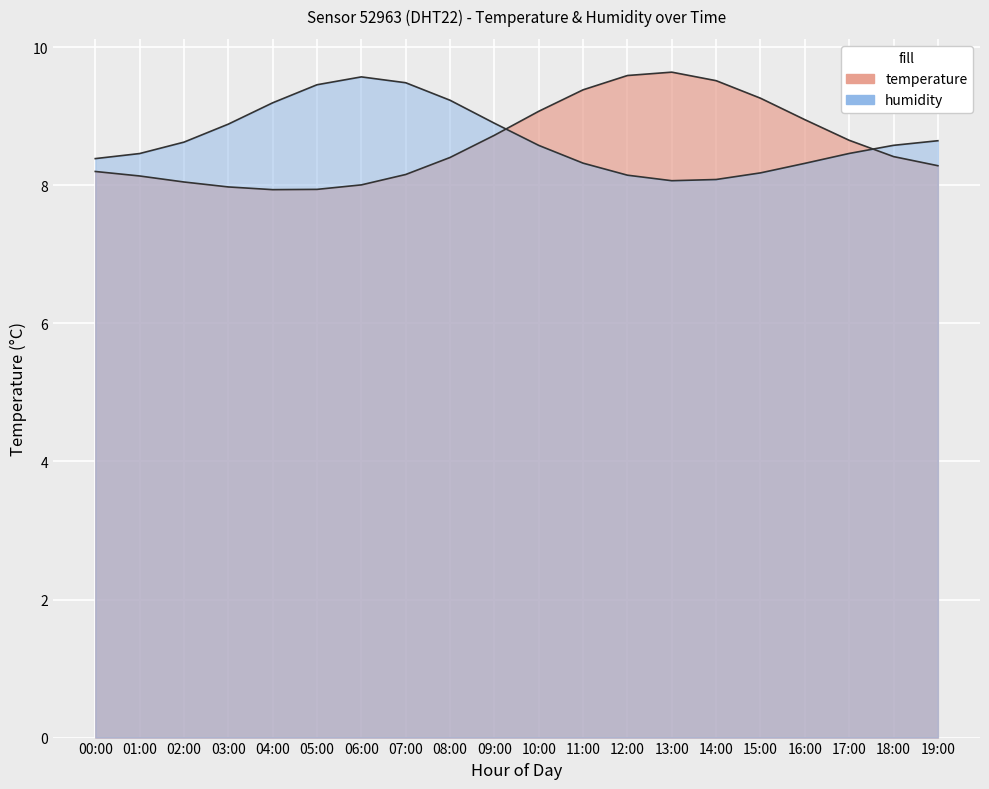

How many lines are shown in the chart?

2